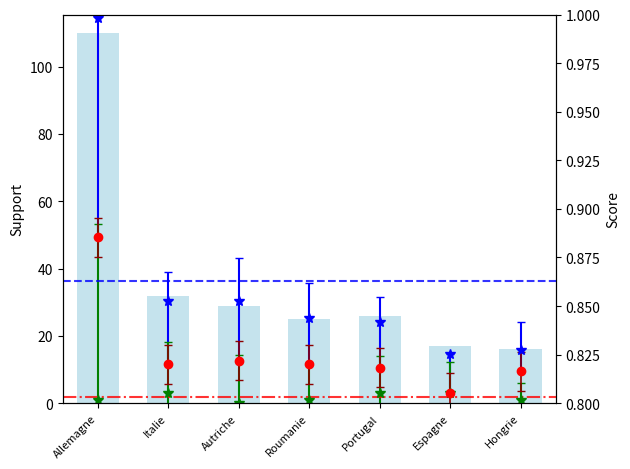

List the labels in order of value, largest first.

Allemagne, Italie, Autriche, Portugal, Roumanie, Espagne, Hongrie